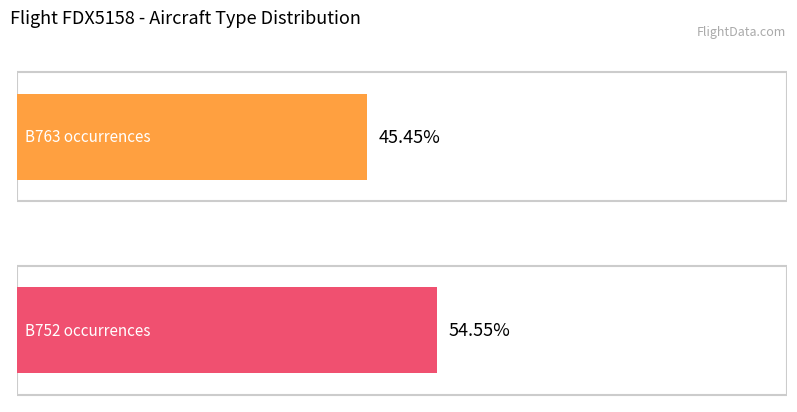

How many groups of bars are there?

2